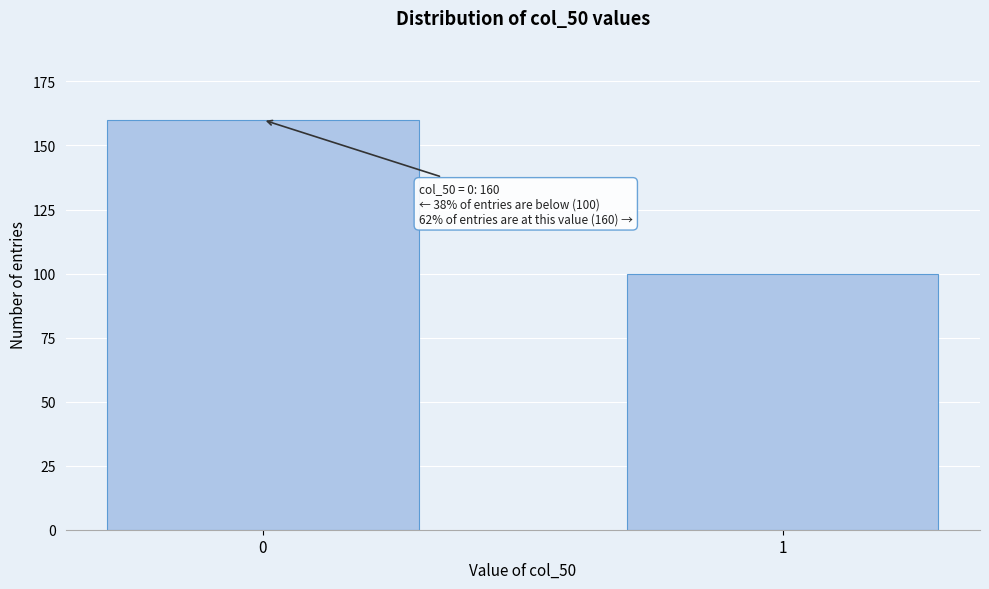

Reading left to right, what are all the values shown in this chart?

160	100